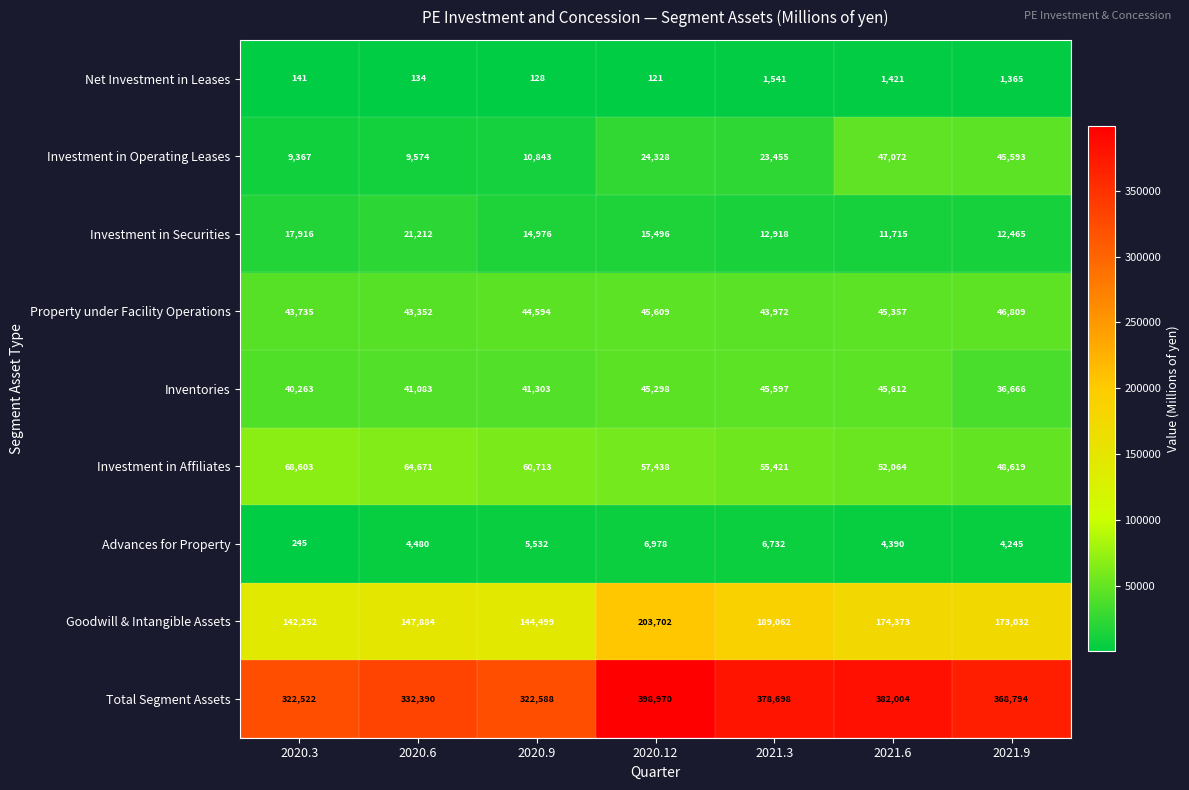

What is the difference between the maximum and minimum values in the Inventories series?

8946